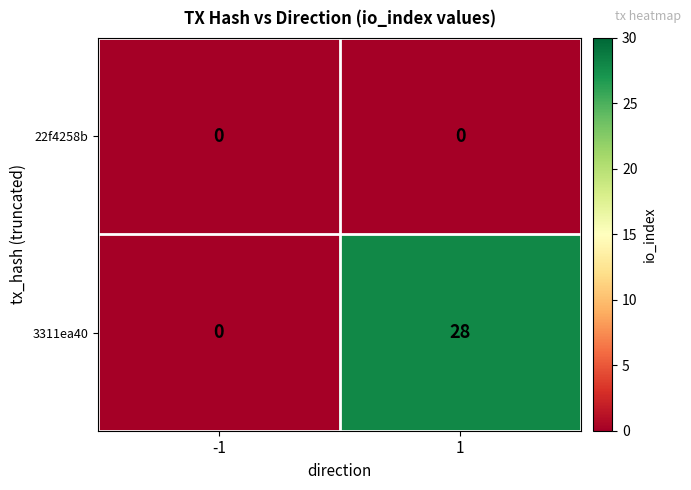

Rank the series by their maximum value, from highest to lowest.

3311ea40, 22f4258b